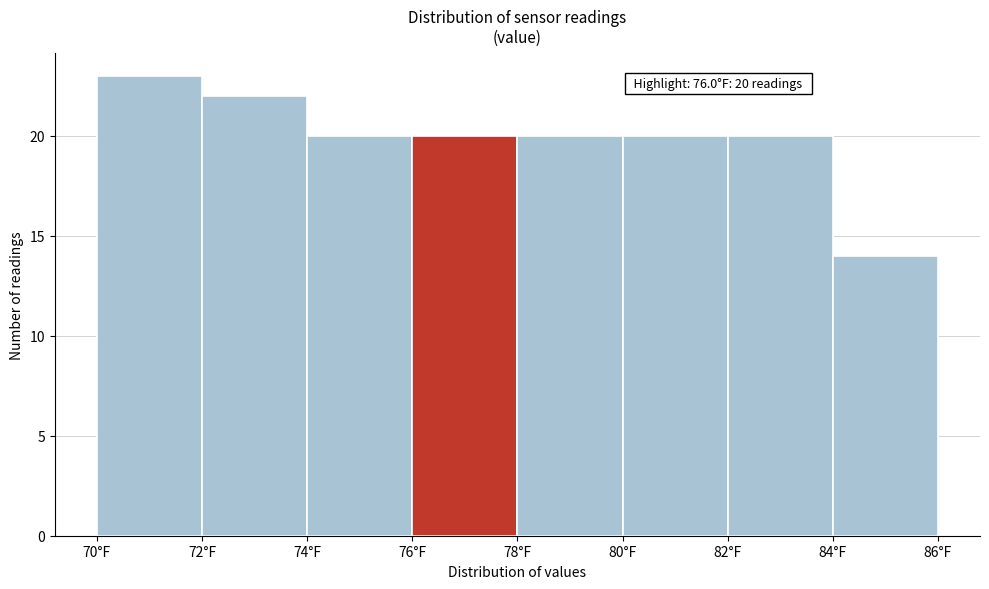

Which range on the x-axis has the tallest bar?

70 to 72